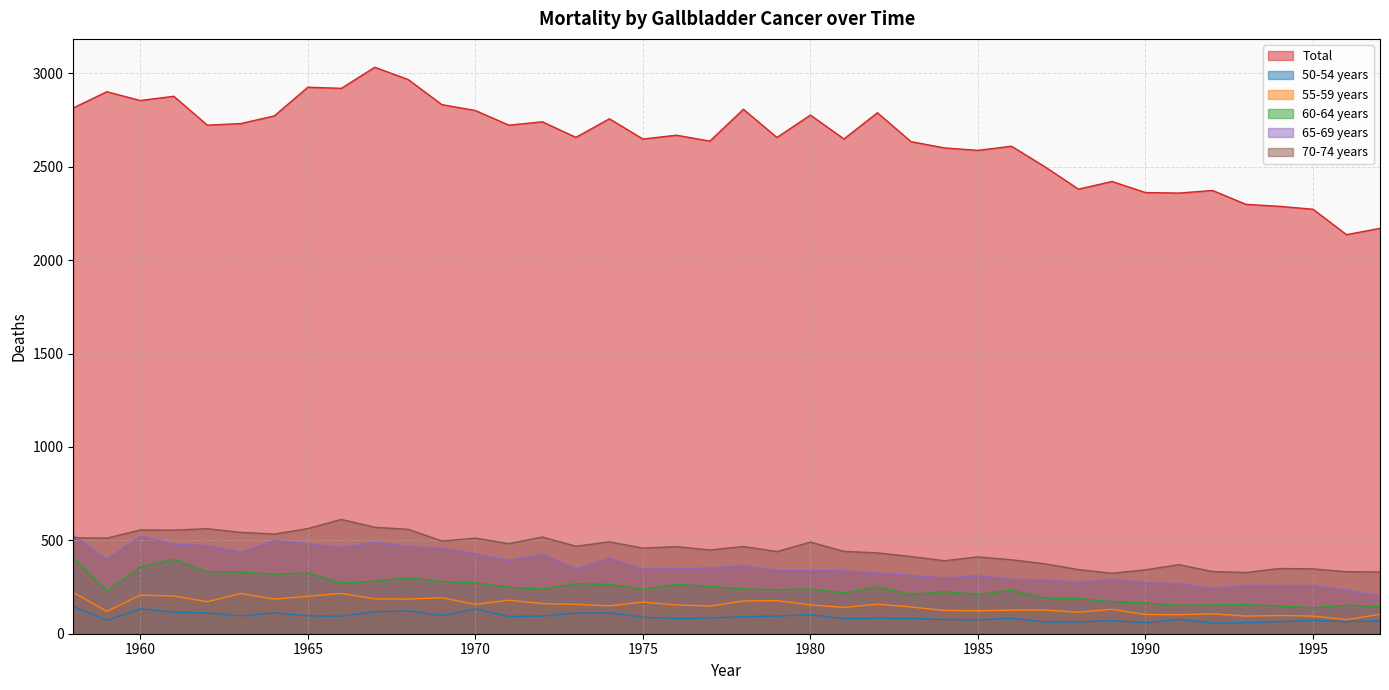

The 70-74 years series shows 230.2 at 1994. True or false?

False